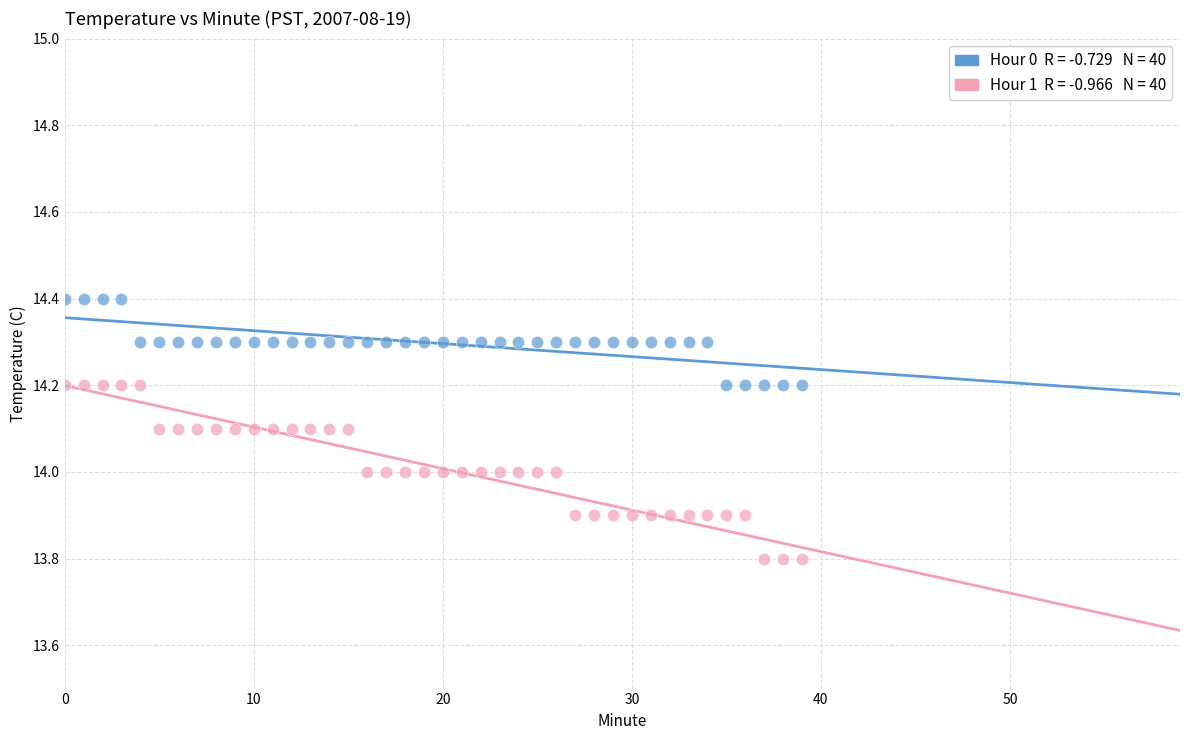

Across all data points, what is the range of Y values (max minus min)?

0.6